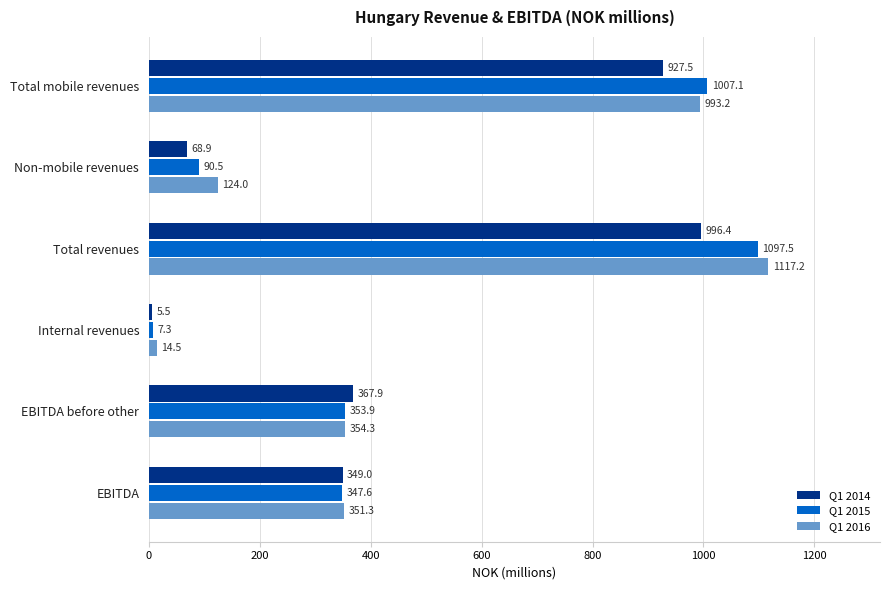

What are all the series names shown in the legend?

Q1 2014, Q1 2015, Q1 2016